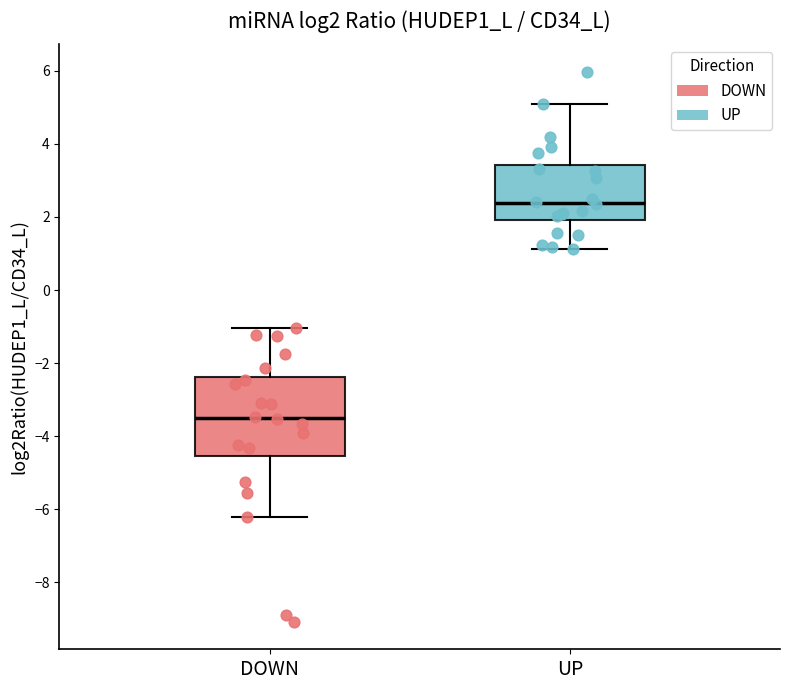

Comparing the boxes themselves (not the whiskers), which one is the tallest?

DOWN